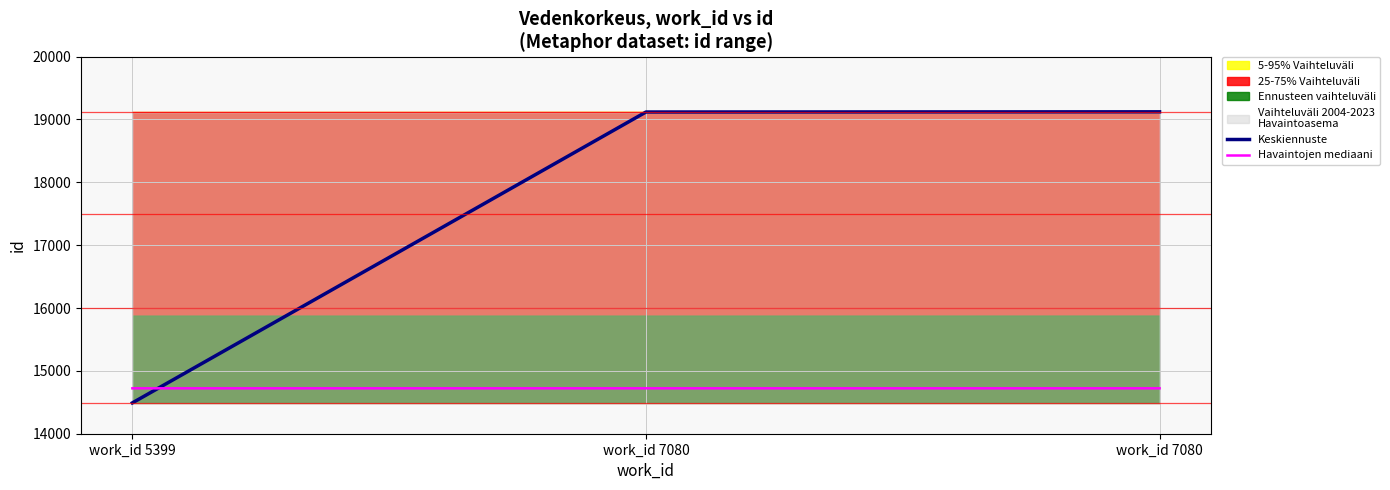

List the series in order of their overall mean, lowest first.

Havaintojen mediaani, Keskiennuste